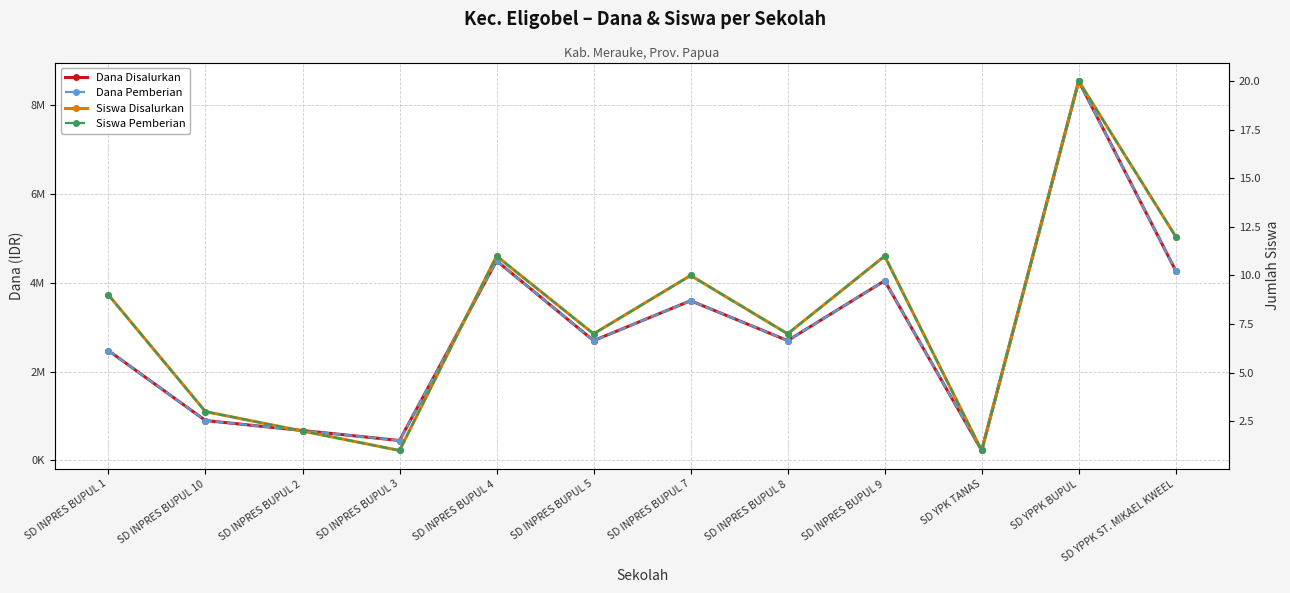

What is the average value of the Dana Disalurkan series?

2925000